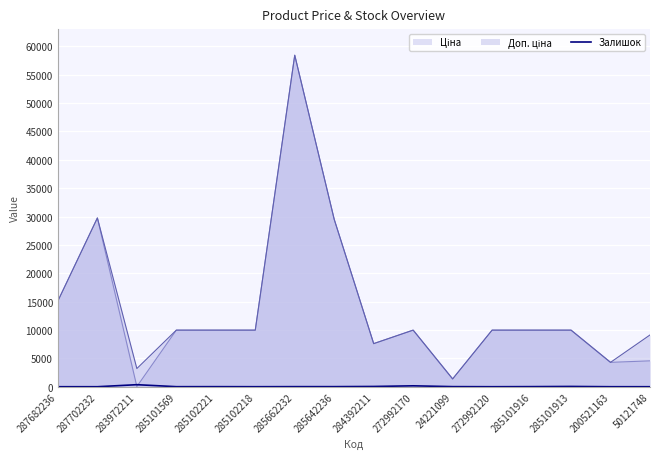

At which category is the sum across all series the highest?

285662232